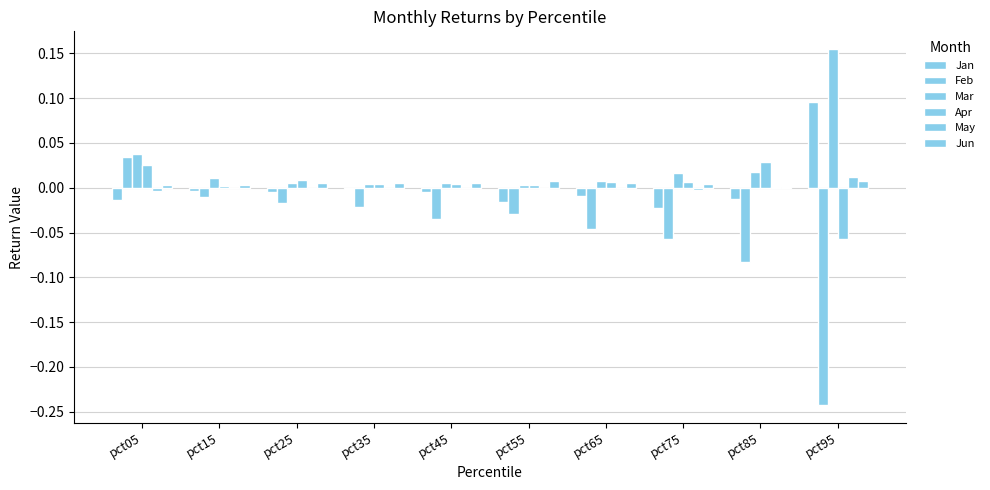

Is the value of Jun at pct25 greater than the value of Mar at pct85?

No